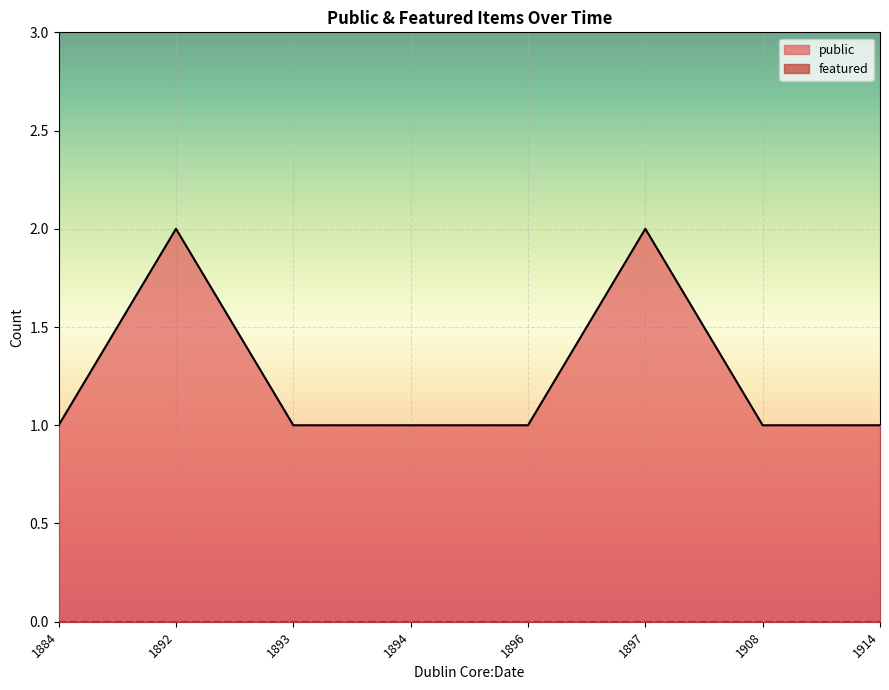

List the series in order of their overall mean, lowest first.

featured, public